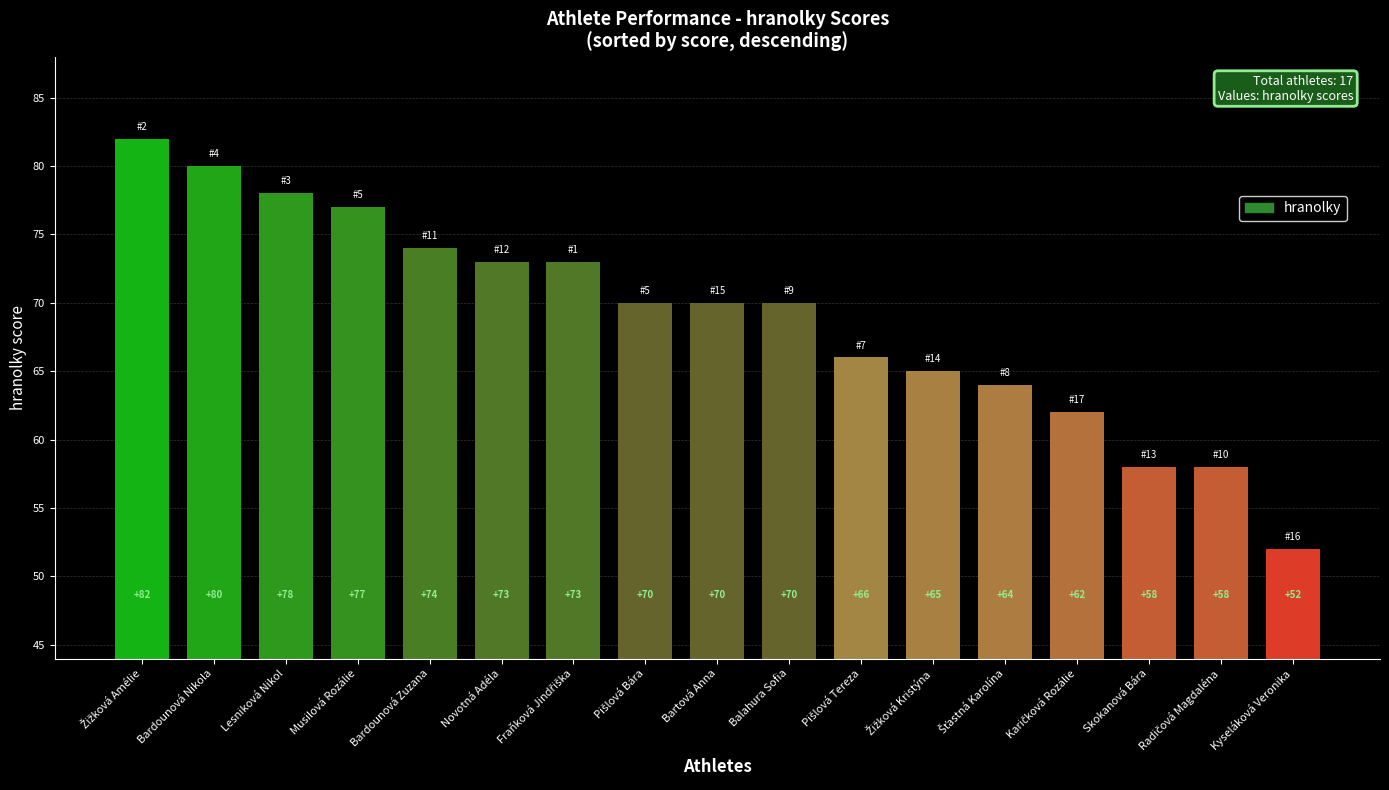

Which category has the lowest value across all series?

Kyseláková Veronika